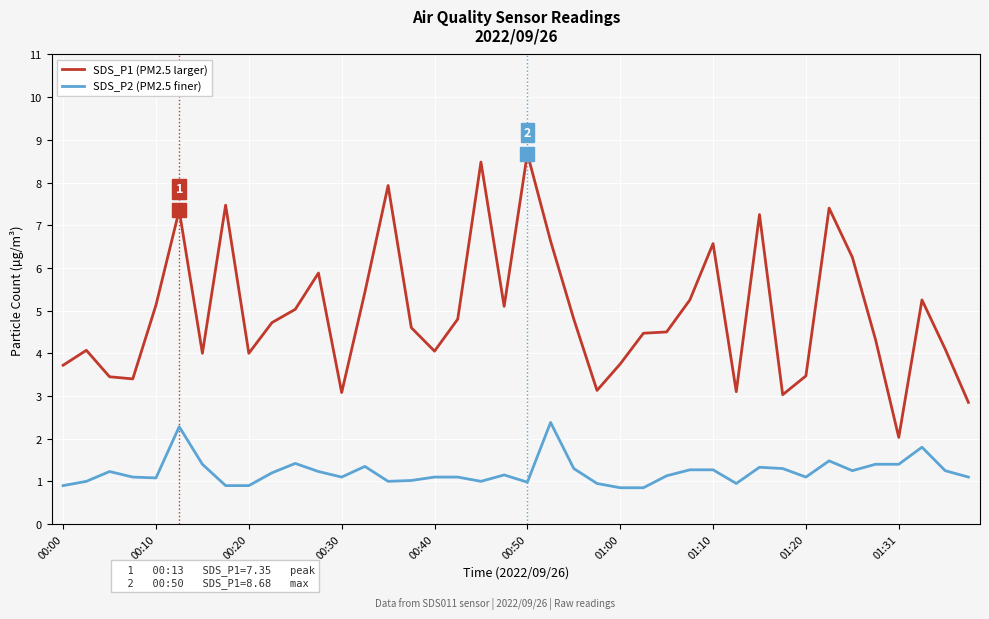

Which series has the largest range (max minus min)?

SDS_P1 (PM2.5 larger)